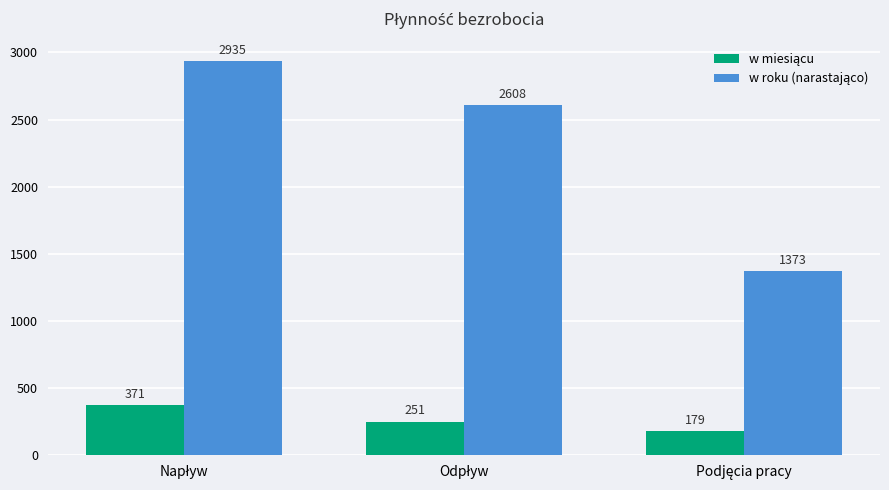

How many groups of bars are there?

3